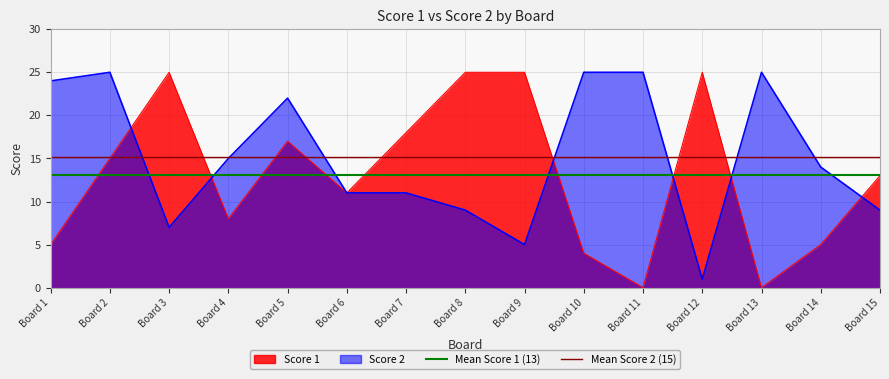

Read the Mean Score 1 (13) value at Board 1.

13.1